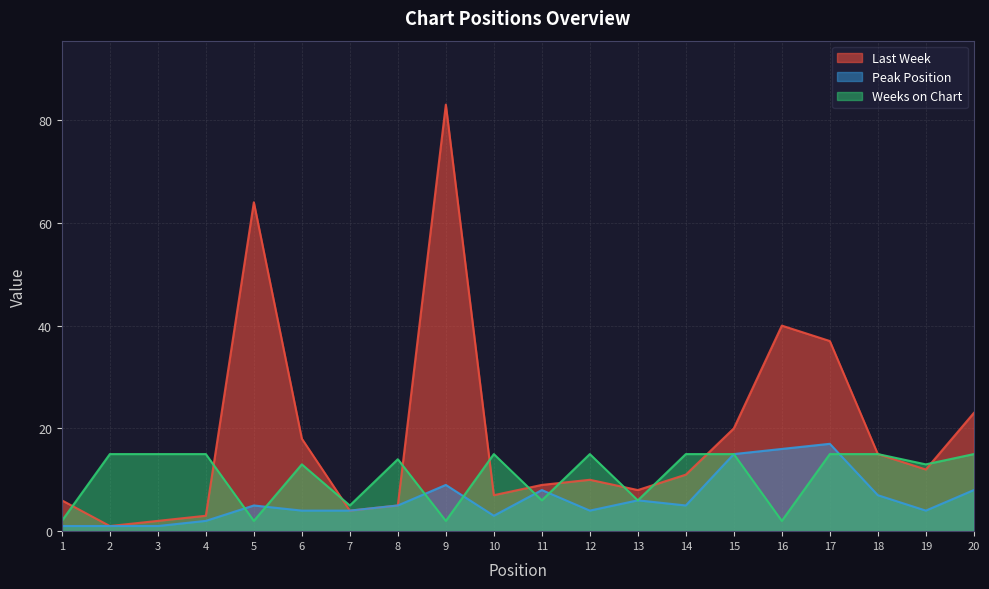

True or false: Peak Position has a value of 3 at 13.

False